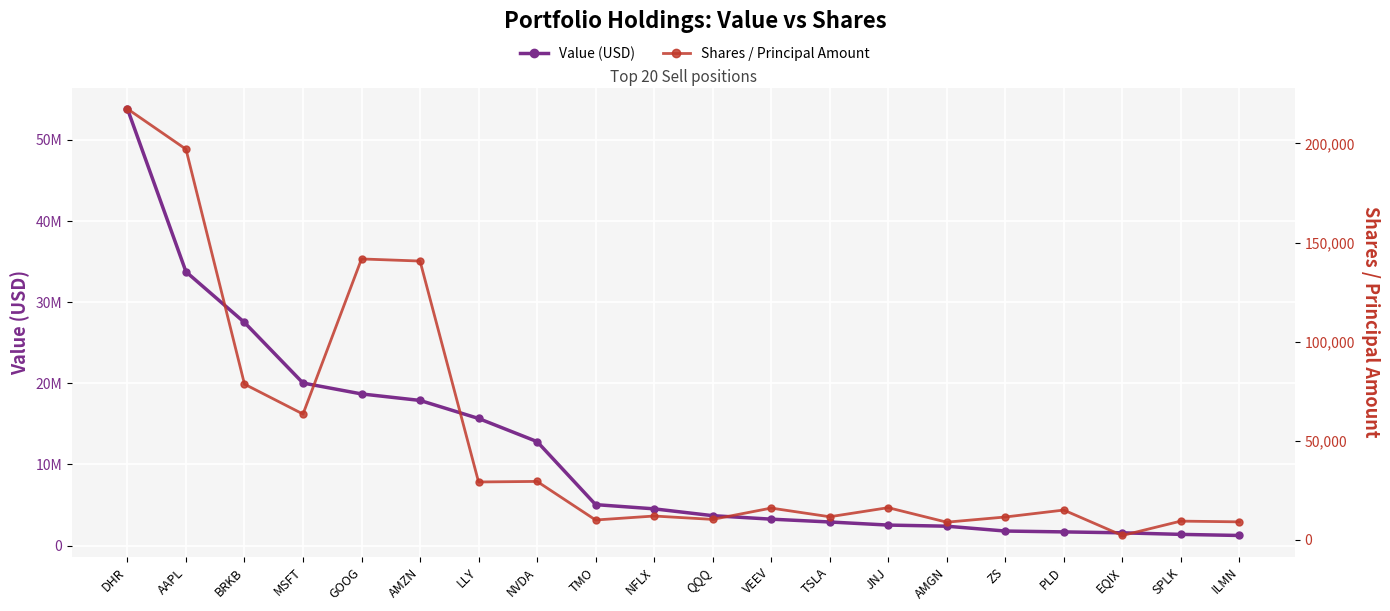

Which series has the largest range (max minus min)?

Value (USD)